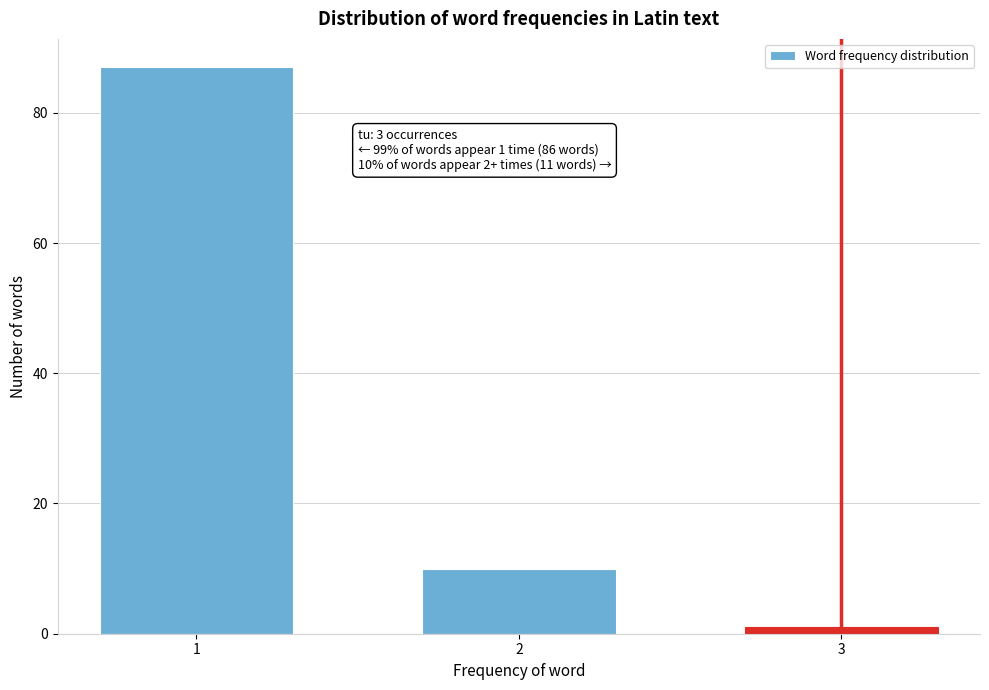

Reading left to right, transcribe all the data shown in this chart.

87	10	1